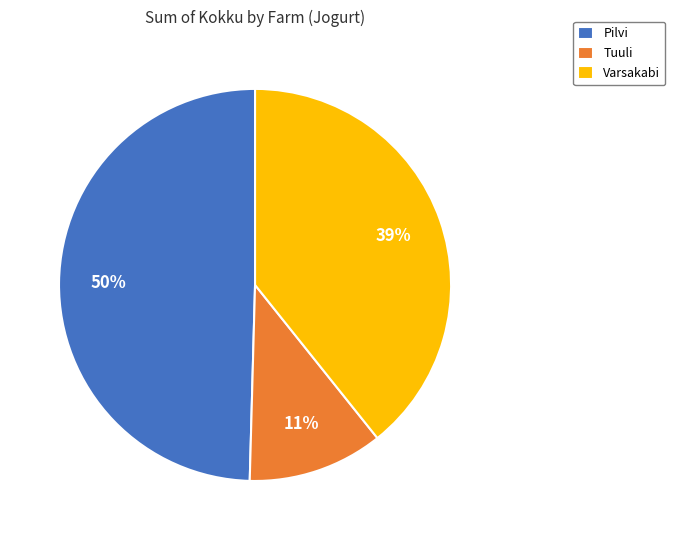

What is the smallest slice in the pie chart?

Tuuli